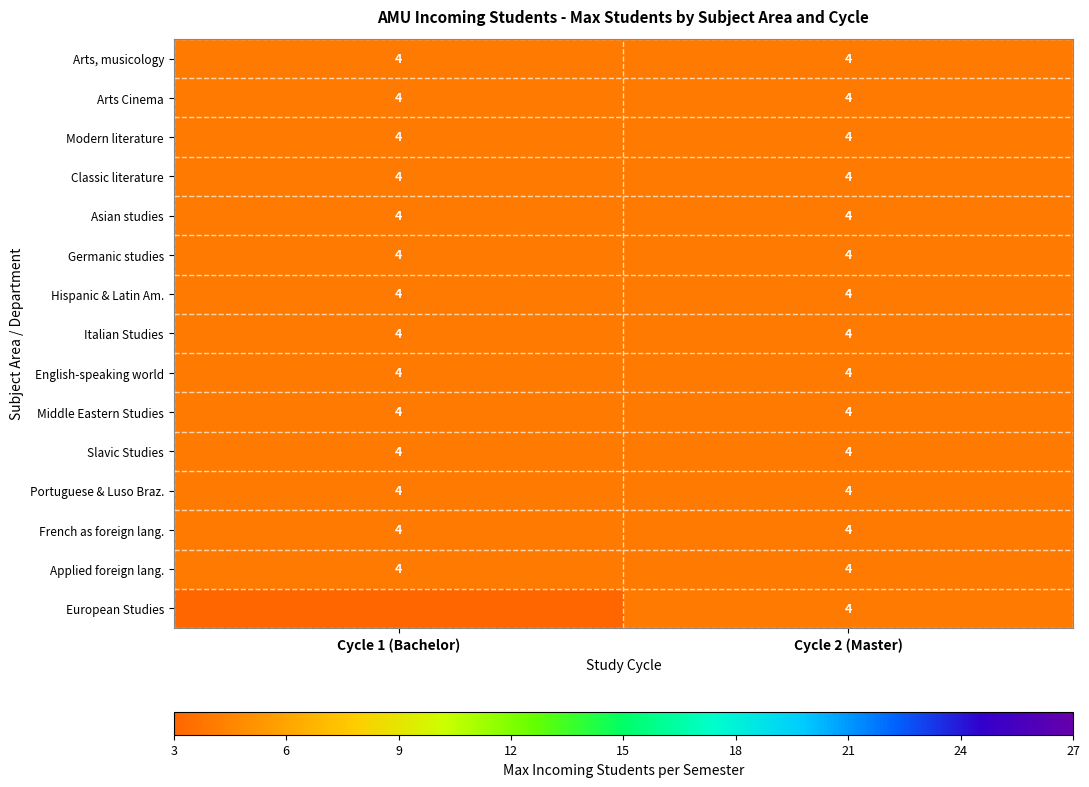

What value does the Middle Eastern Studies series have at Cycle 1 (Bachelor)?

4